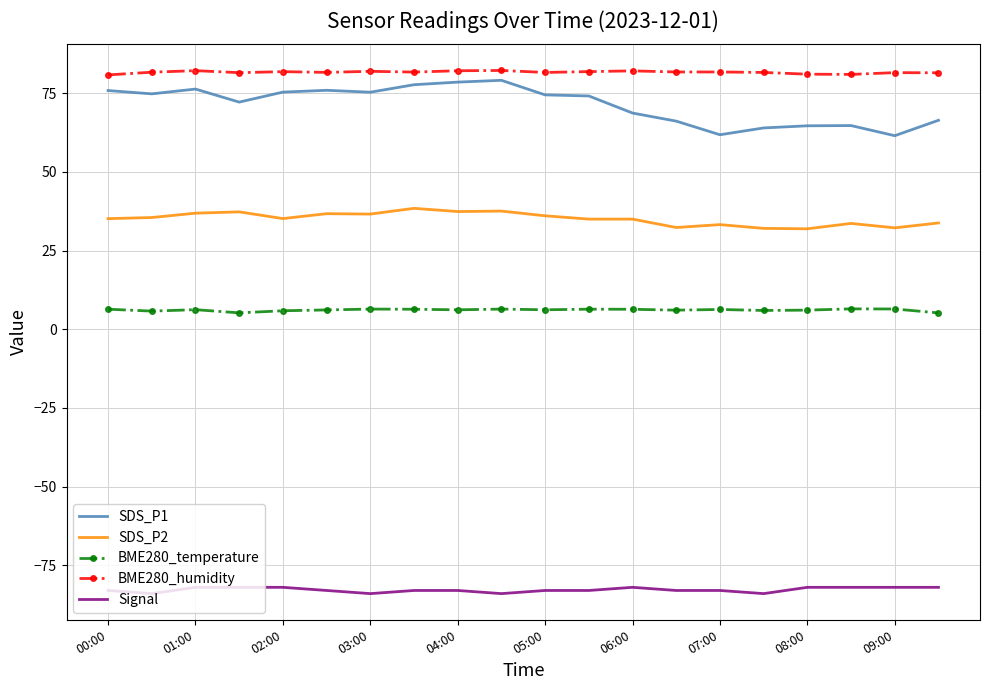

True or false: SDS_P2 and BME280_temperature cross at least once.

False